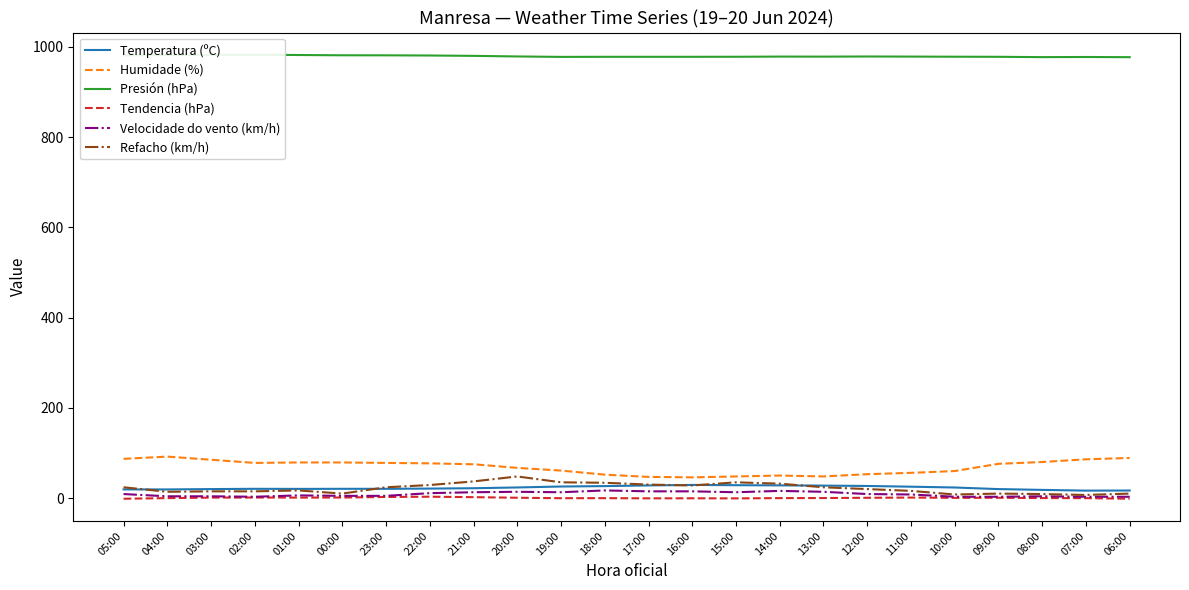

True or false: Velocidade do vento (km/h) and Tendencia (hPa) intersect in this chart.

False